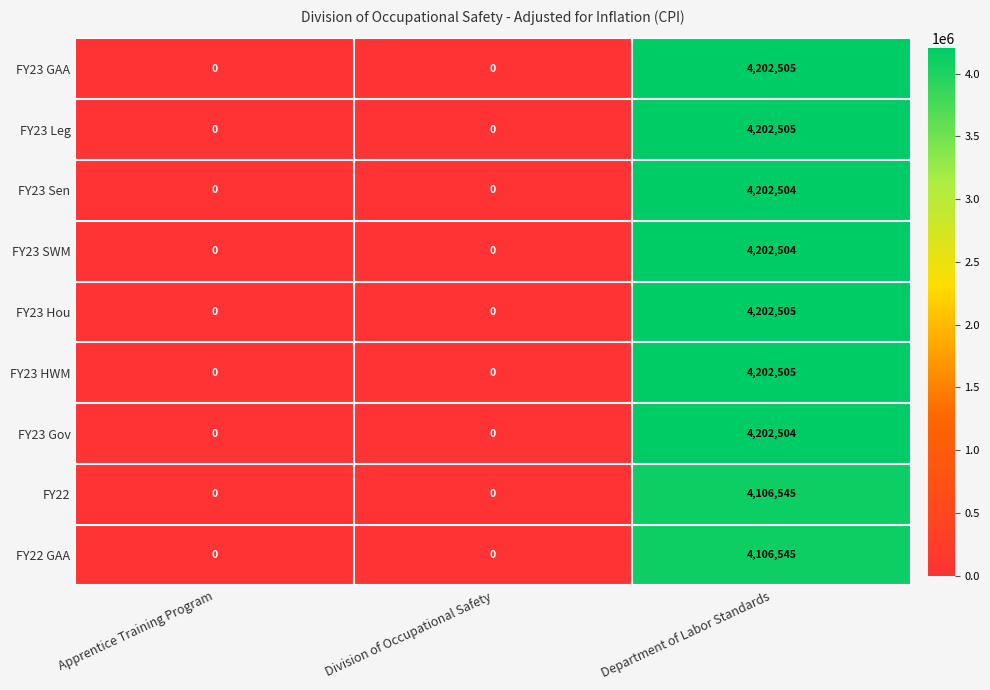

At which category is the sum across all series the highest?

Department of Labor Standards